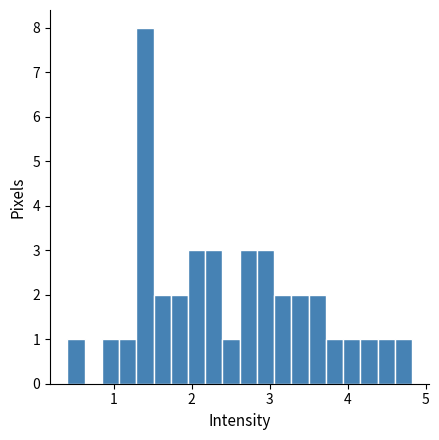

Around what value on the x-axis is the tallest bar? Give the approximate position of its centre, as read against the axis.

1.4